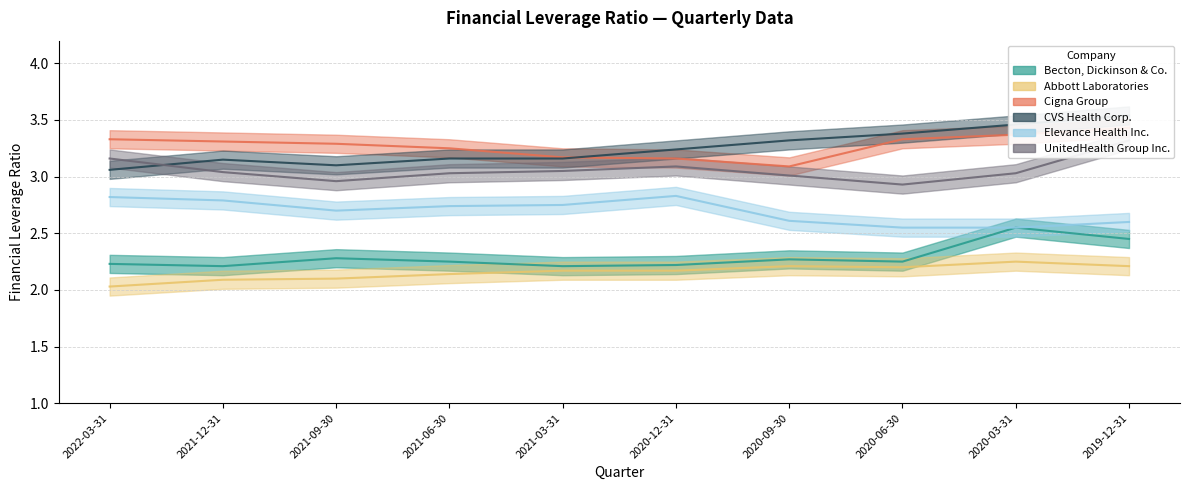

What is the label of the 9th point from the left?

2020-03-31